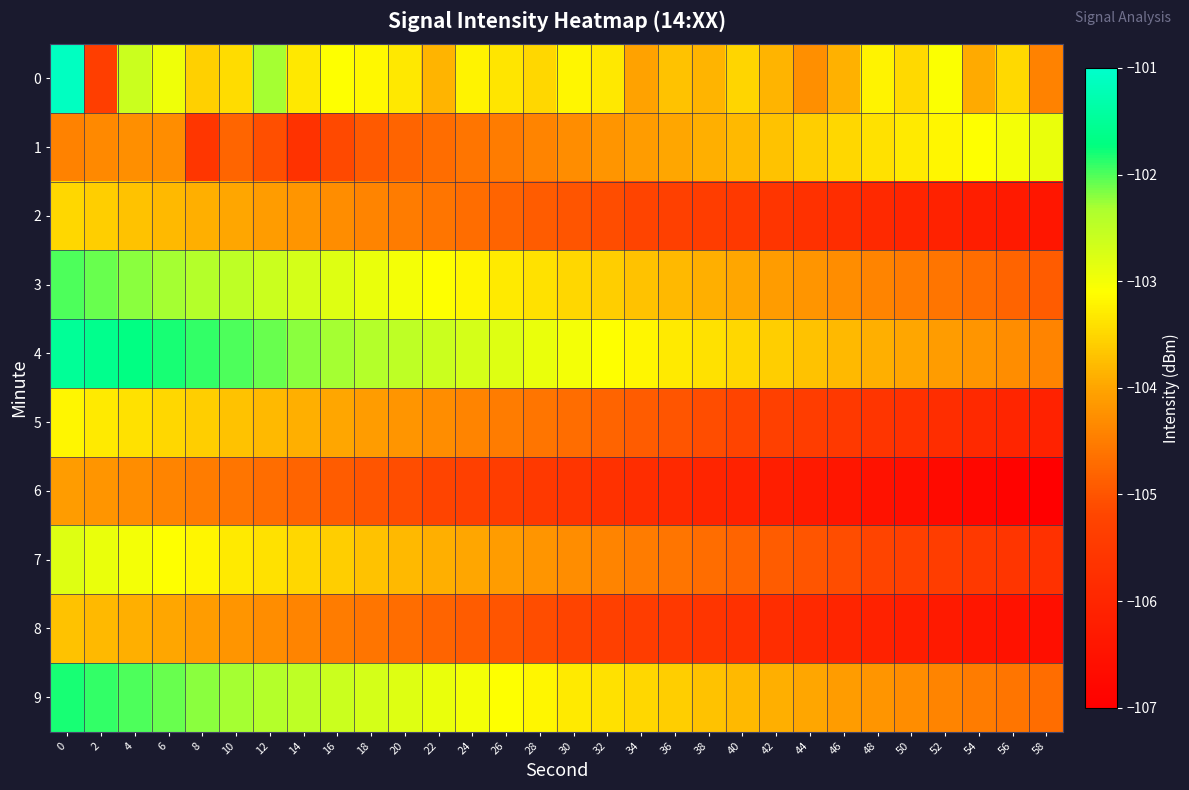

Between 38 and 26, which is larger?

26